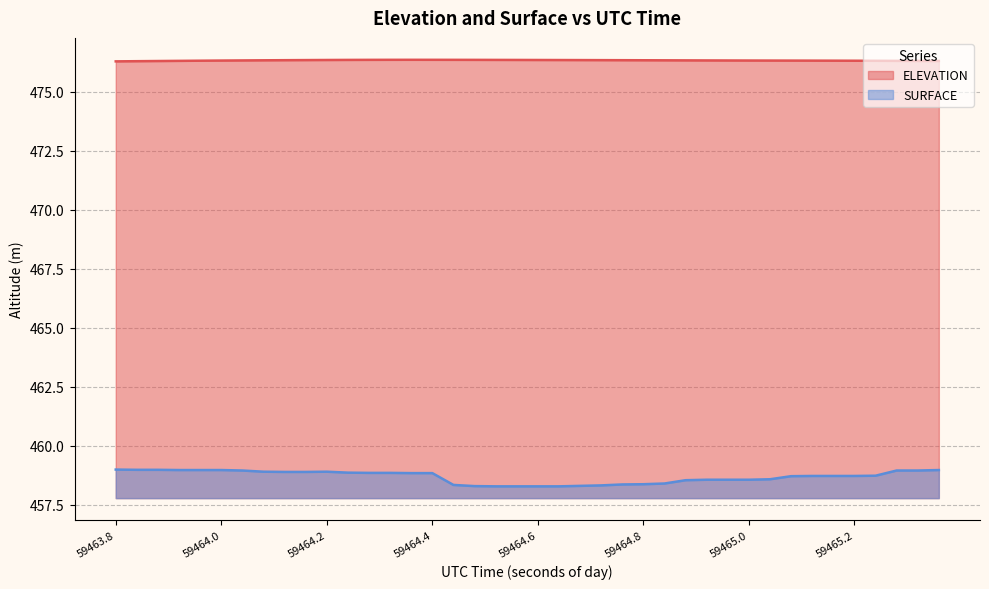

What is the difference between the maximum and minimum values in the SURFACE series?

0.7